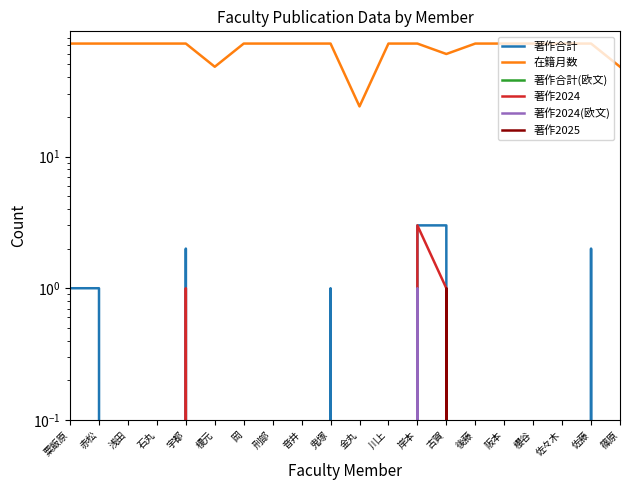

At how many categories does at least one series exceed 29?

19